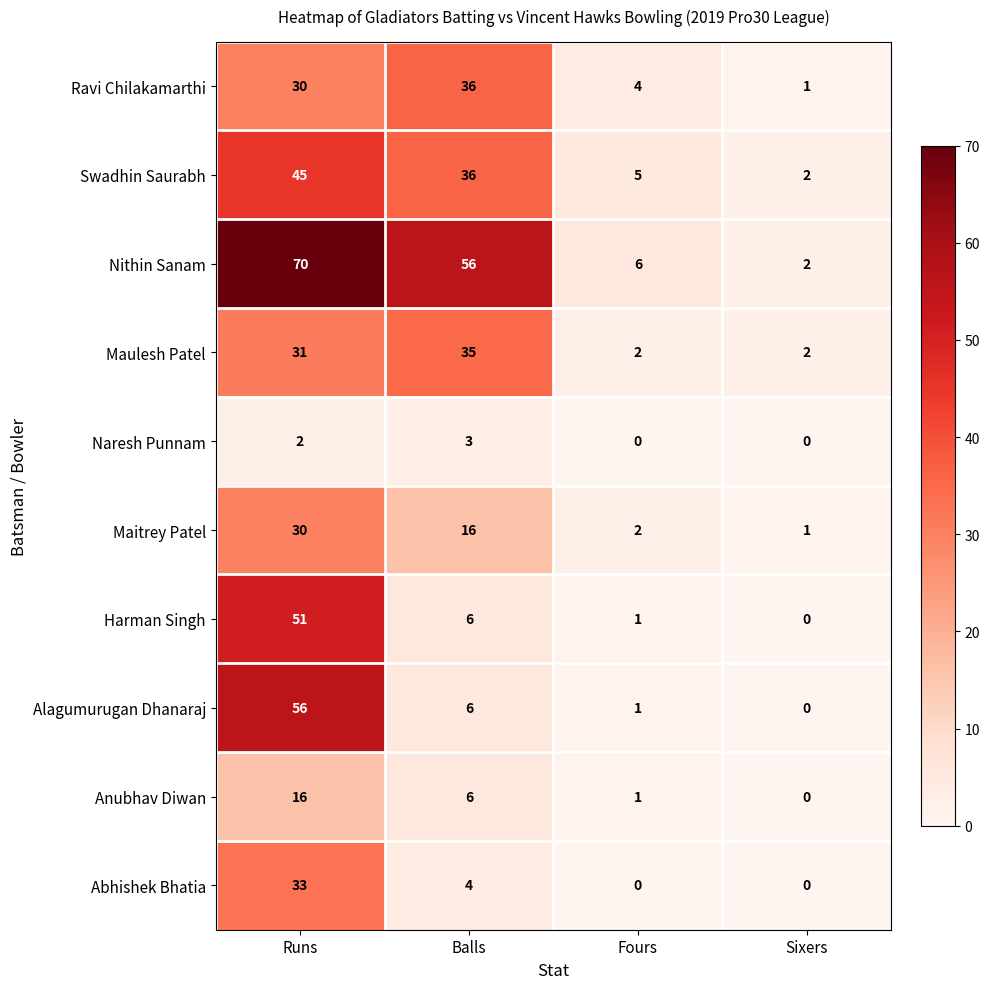

How many distinct data groups are displayed?

10